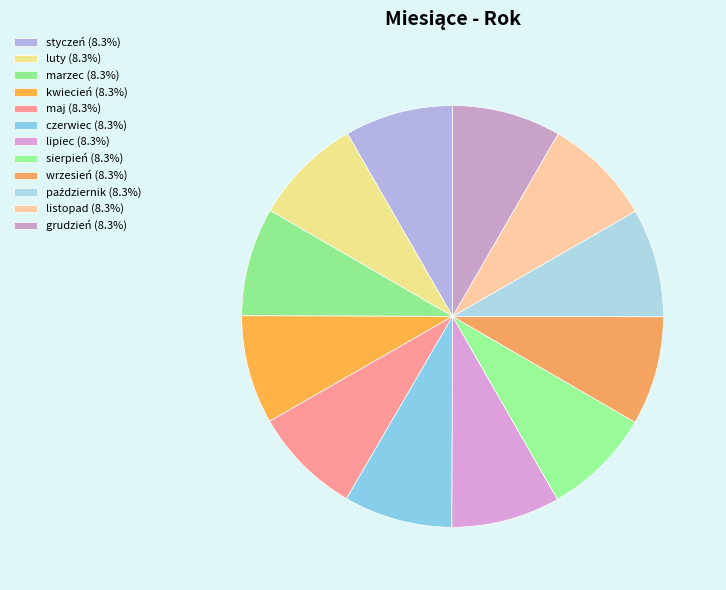

Between maj and grudzień, which is larger?

grudzień